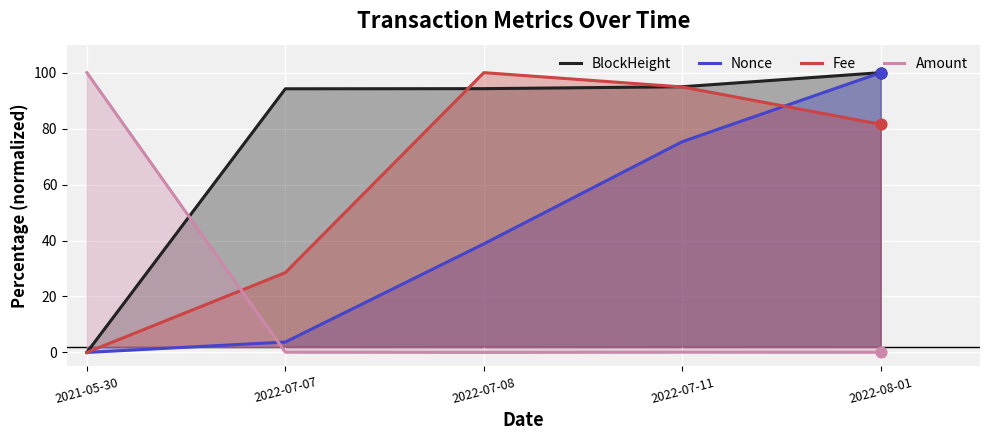

Which series has the largest total across all categories?

BlockHeight